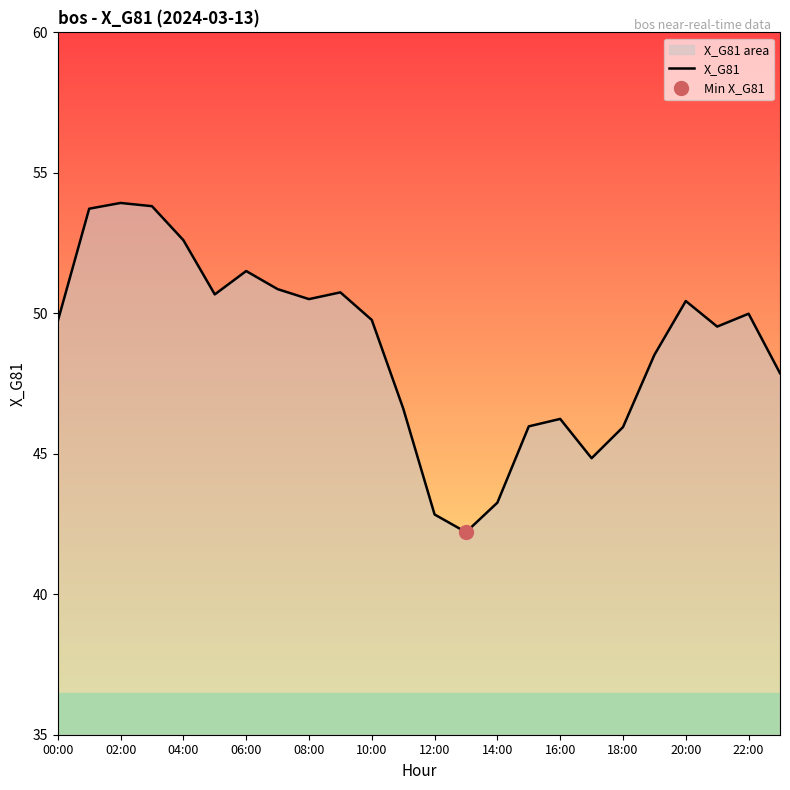

Reading left to right, list all the values displayed in this chart.

49.7	53.7	53.9	53.8	52.6	50.7	51.5	50.9	50.5	50.7	49.8	46.6	42.8	42.2	43.3	46.0	46.2	44.8	45.9	48.5	50.4	49.5	50.0	47.9